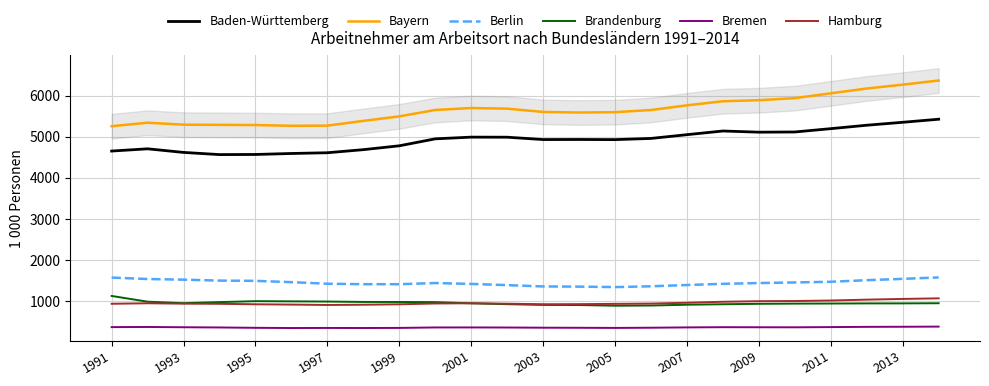

Reading left to right, what are all the values shown in this chart?

Baden-Württemberg: 4655.1	4709.5	4621.9	4568.9	4571.9	4595.9	4614.0	4688.9	4782.8	4952.0	4993.5	4991.9	4934.6	4936.5	4933.0	4962.0	5053.3	5142.9	5114.1	5119.0	5199.7	5283.1	5354.5	5429.0
Bayern: 5258.9	5343.8	5296.1	5291.6	5287.4	5269.3	5272.9	5388.6	5498.1	5653.8	5701.3	5686.1	5606.4	5591.9	5600.6	5652.9	5767.0	5866.3	5891.6	5941.5	6058.6	6176.5	6269.4	6370.2
Berlin: 1578.3	1543.4	1527.5	1505.0	1498.7	1466.8	1428.7	1417.2	1417.1	1445.3	1424.1	1394.6	1362.5	1358.3	1347.2	1366.2	1397.5	1426.0	1445.5	1459.8	1476.5	1514.5	1547.3	1582.1
Brandenburg: 1131.4	992.0	955.9	981.8	1004.6	1000.2	995.4	986.1	984.8	981.3	952.5	931.5	913.5	910.5	894.4	898.8	918.2	929.8	940.0	945.1	947.1	950.5	950.7	954.5
Bremen: 373.6	377.1	370.4	365.2	356.7	351.5	353.4	352.0	354.3	365.5	365.8	364.0	359.5	357.7	354.0	359.1	366.8	371.8	370.1	369.0	374.1	380.1	382.4	386.1
Hamburg: 941.3	953.4	944.0	940.4	928.8	921.5	912.2	918.3	928.6	948.3	953.2	943.3	930.1	932.1	939.7	946.4	966.3	990.1	1004.1	1008.3	1020.6	1041.7	1059.1	1073.5